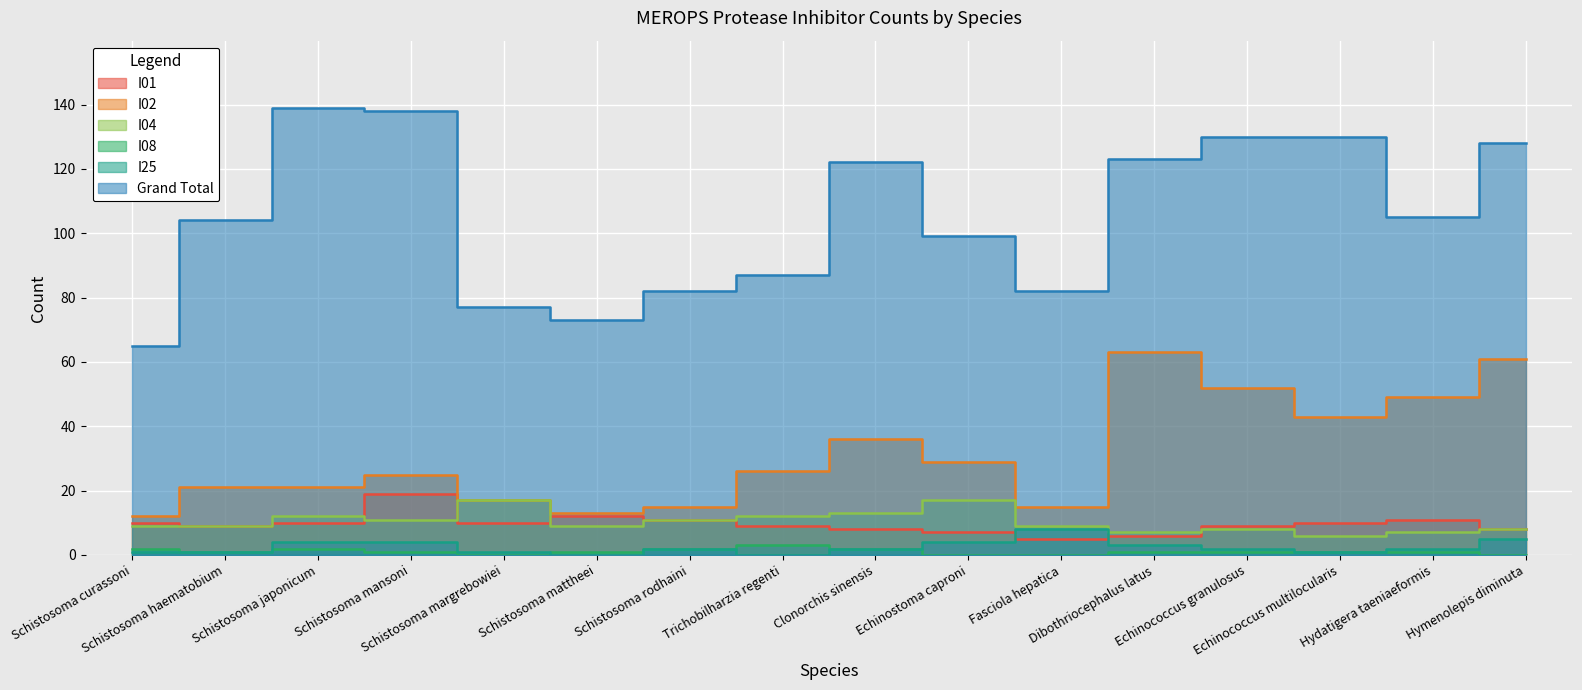

Rank the series by their maximum value, from lowest to highest.

I08, I25, I04, I01, I02, Grand Total